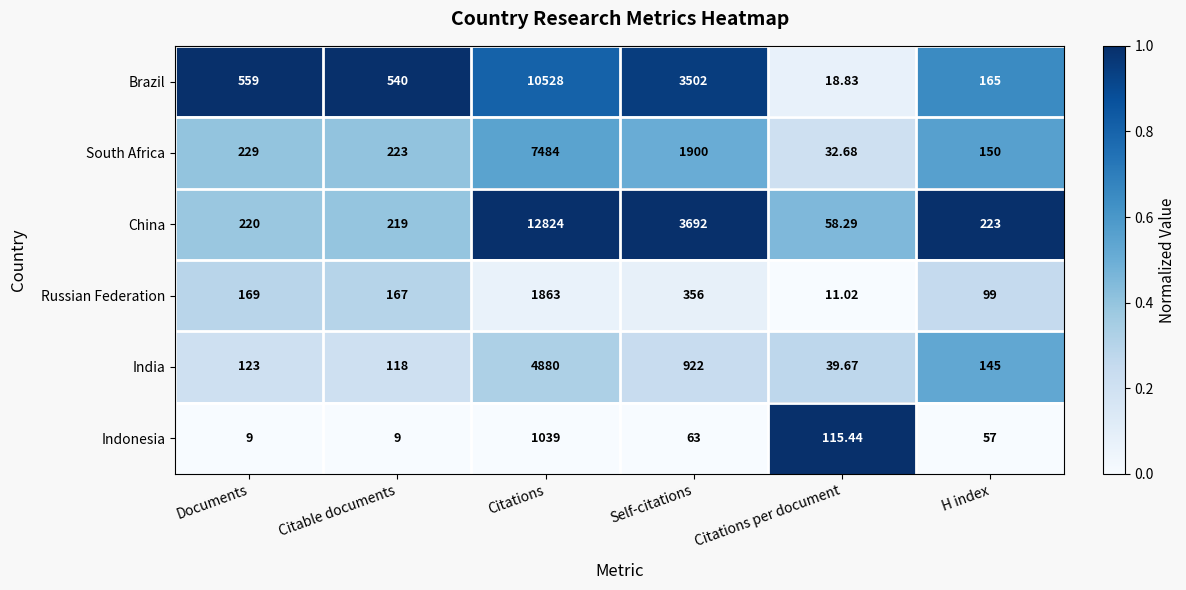

At which label does South Africa reach its peak?

Citations